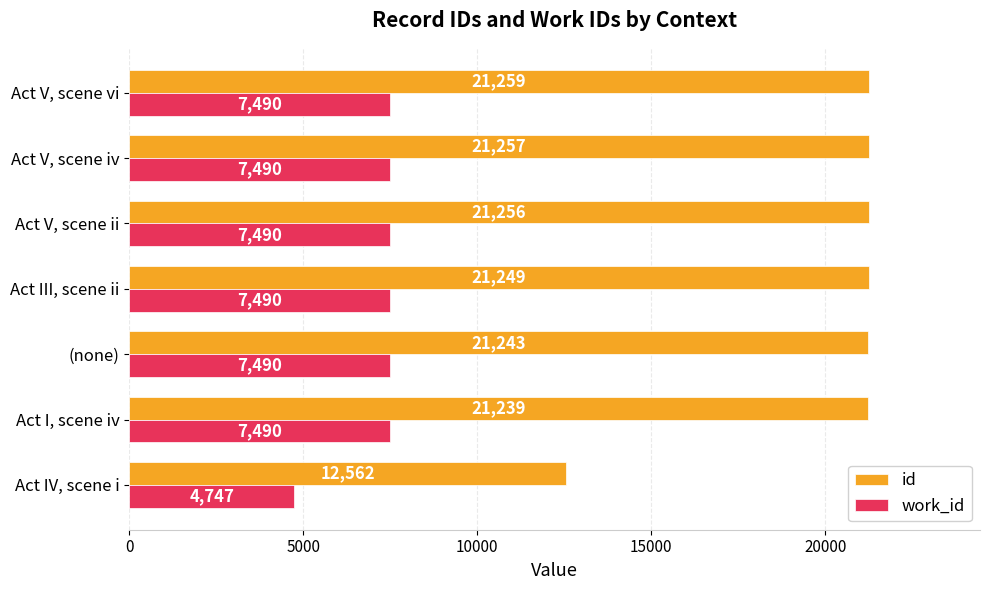

Rank the series by their maximum value, from lowest to highest.

work_id, id